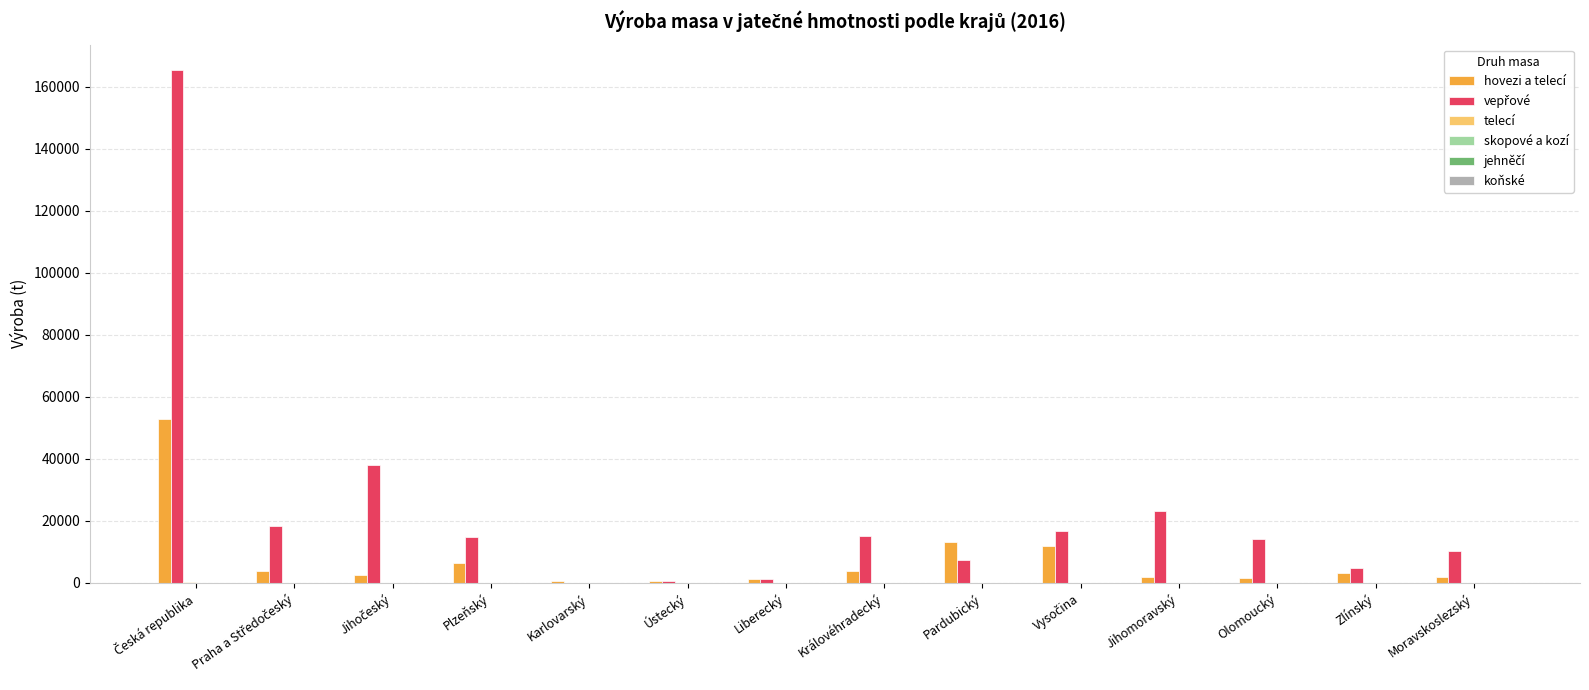

How many groups of bars are there?

14